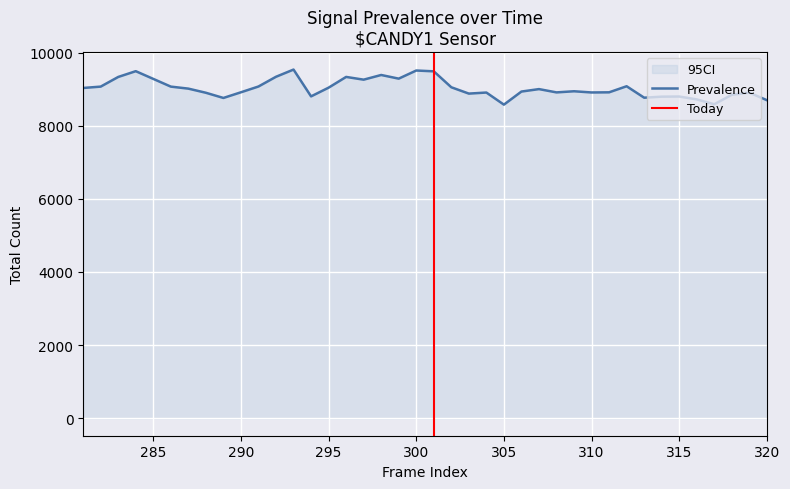

At which label does CI_lower first exceed 1?

291